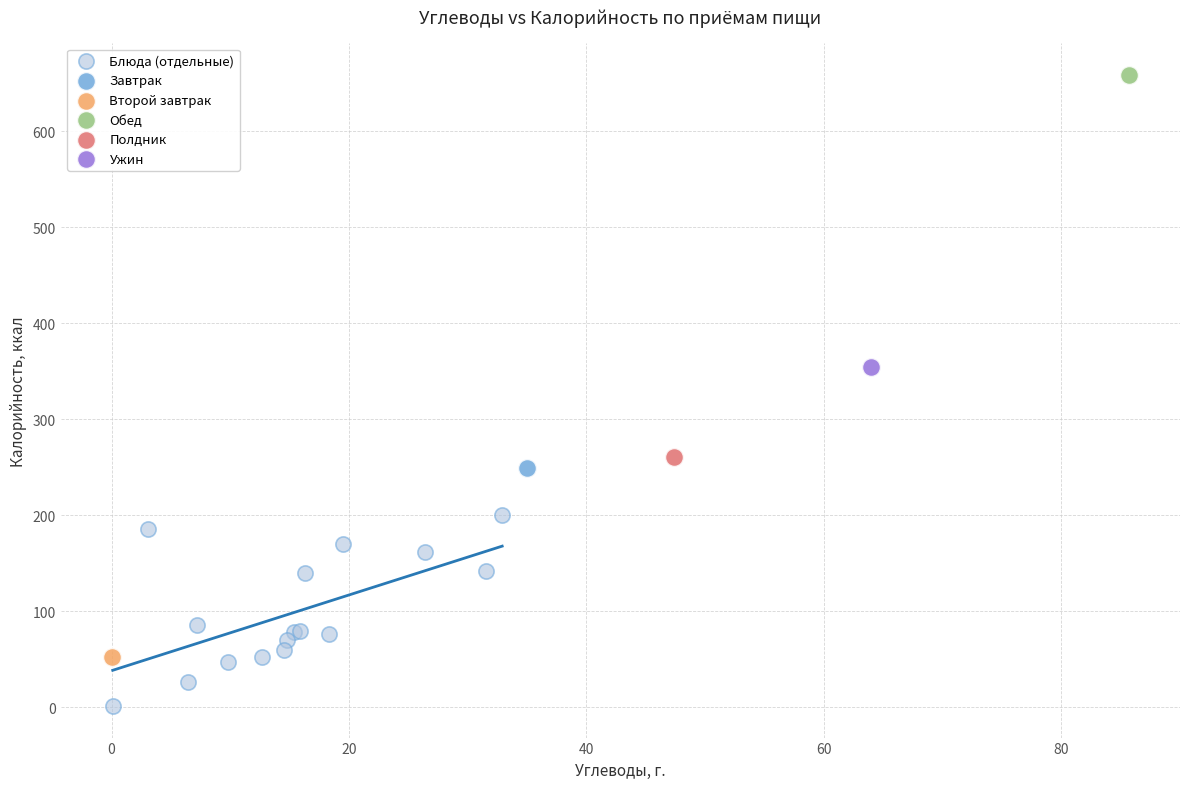

What are all the series names shown in the legend?

Блюда (отдельные), Завтрак, Второй завтрак, Обед, Полдник, Ужин